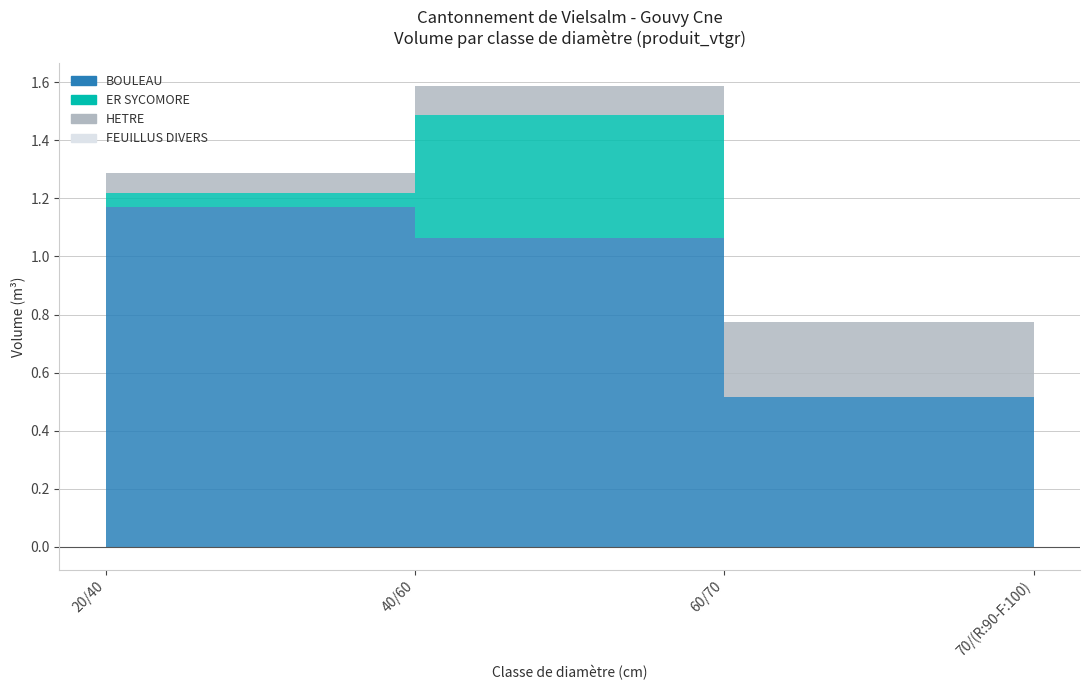

Is it true that HETRE equals 0.1 at 60/70?

False